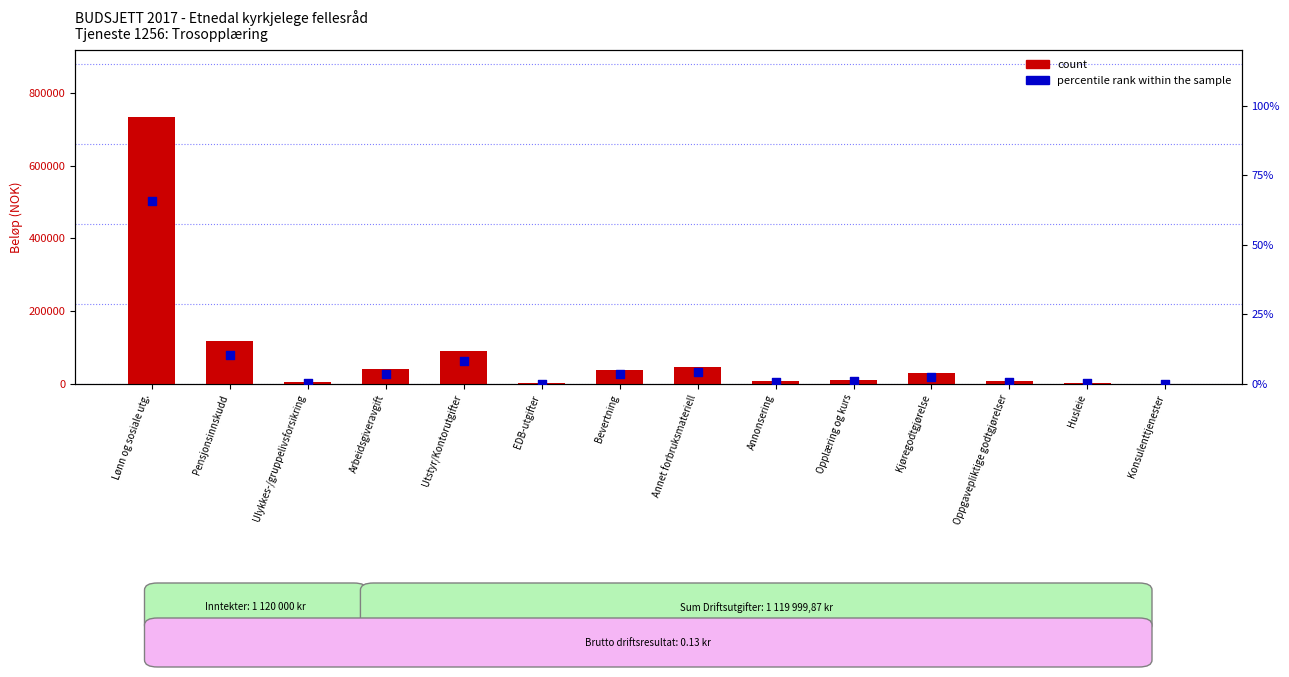

What is the total value across all series at Annet forbruksmateriell?

45004.0